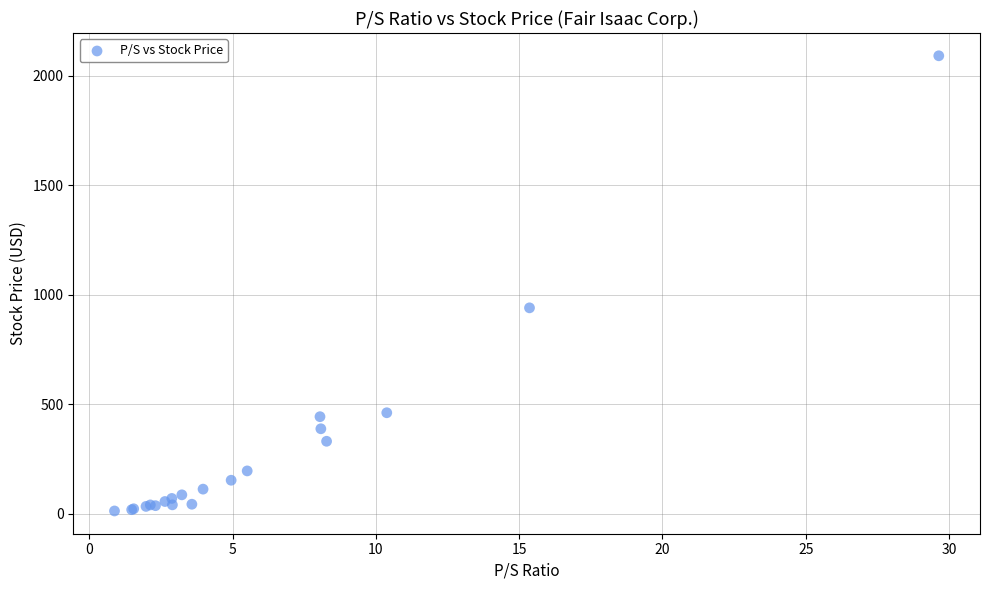

What Y value in the scatter plot is closest to 1052?

940.4